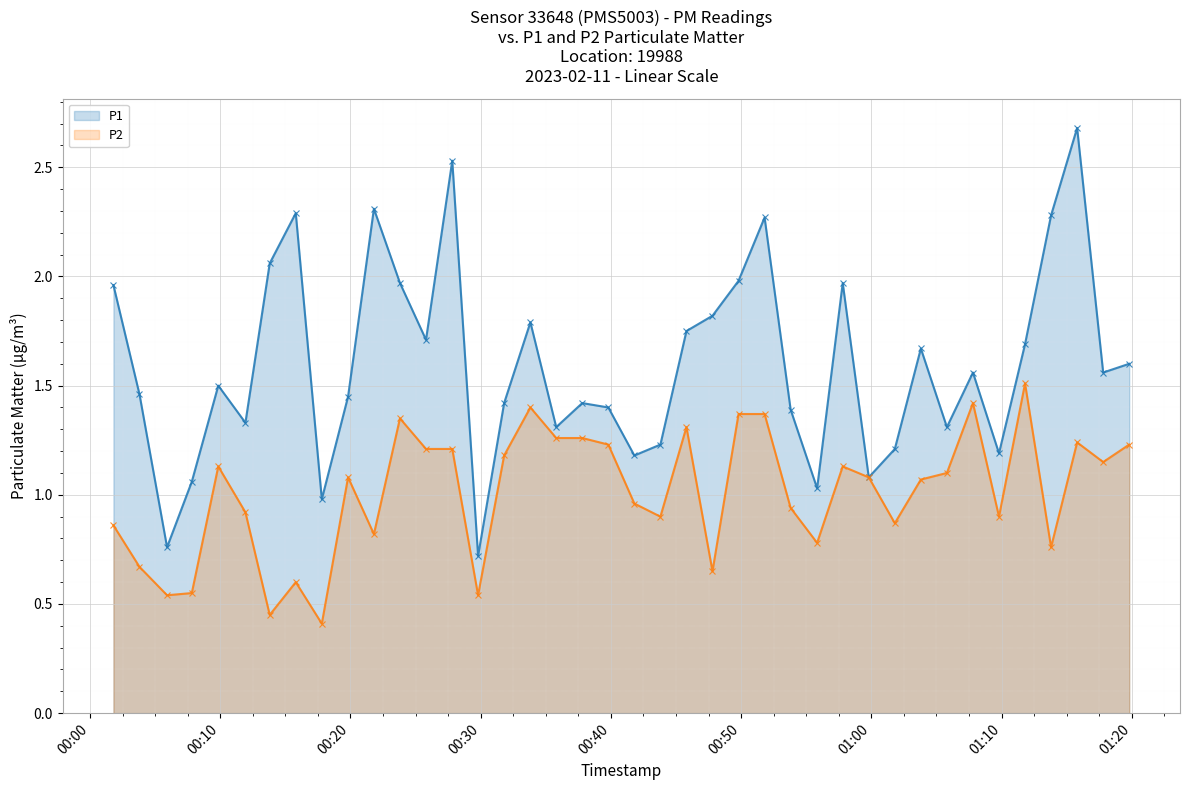

What is the sum of all P1 values?

63.9